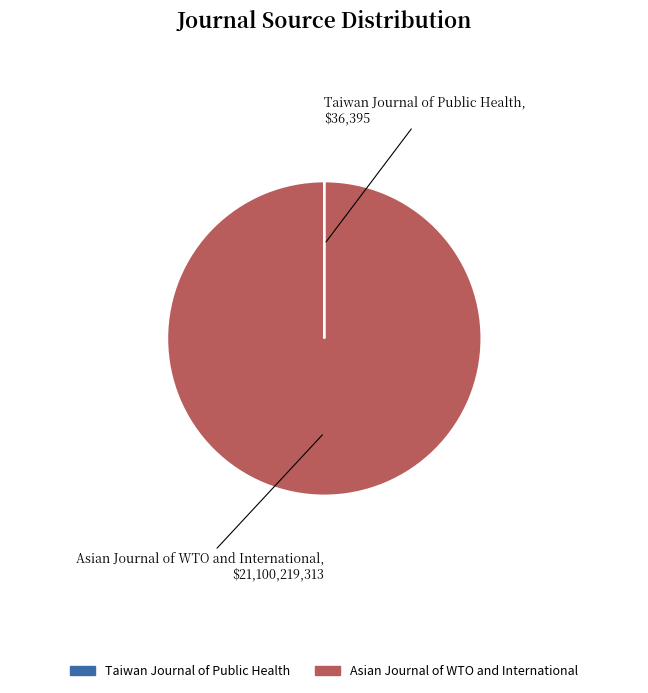

Which category accounts for the majority?

Asian Journal of WTO and International